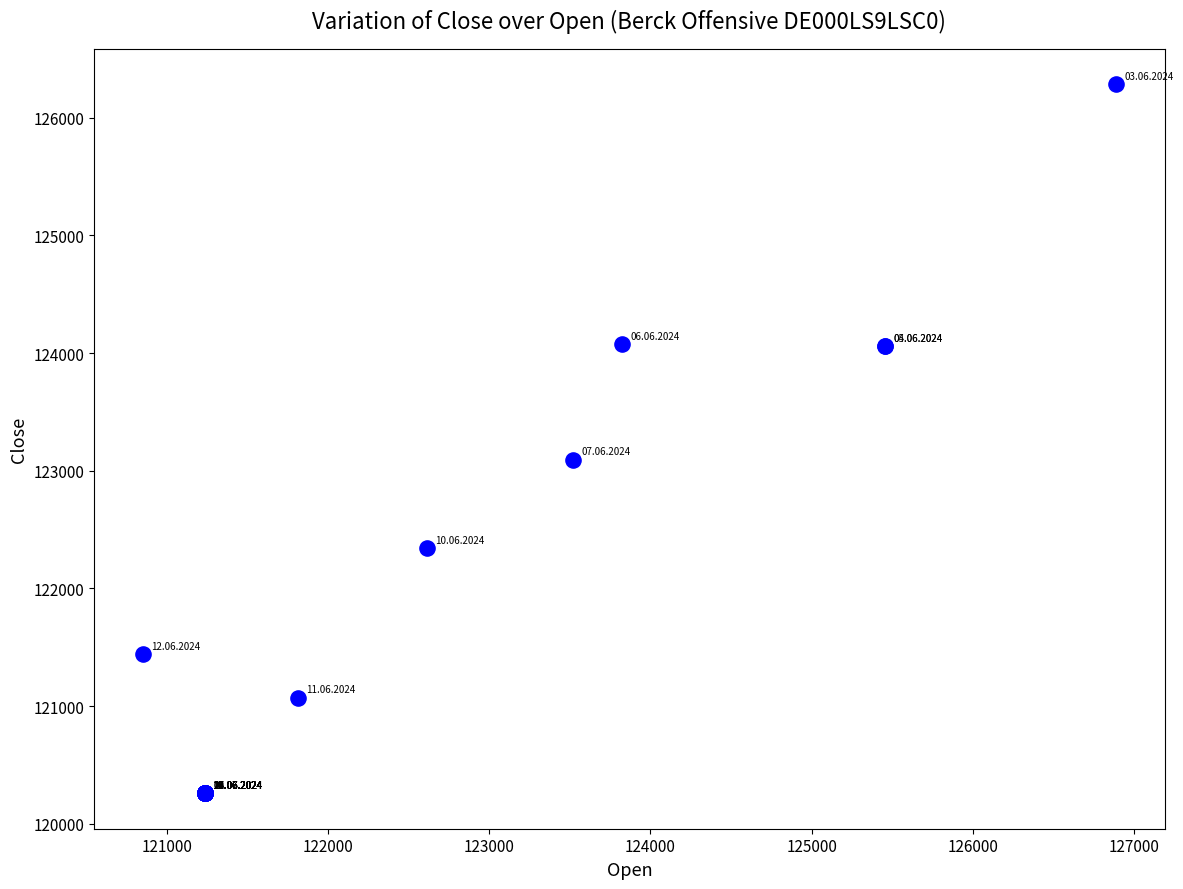

What Y value in the scatter plot is closest to 123271?

123093